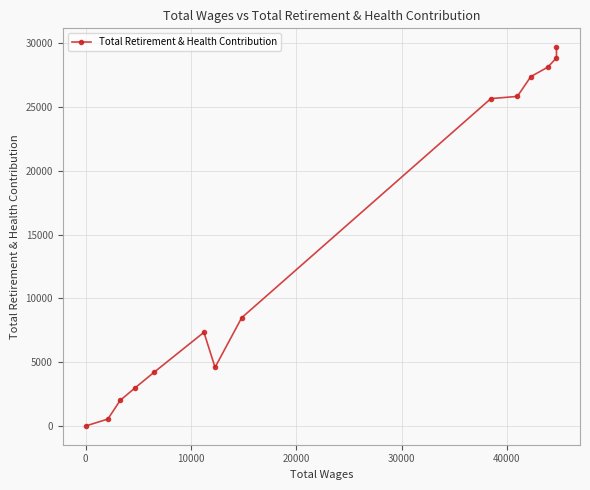

Reading right to left, what are all the values shown in this chart?

29683	28854	28127	27379	25829	25657	8471	4582	7330	4209	2979	1990	530	0